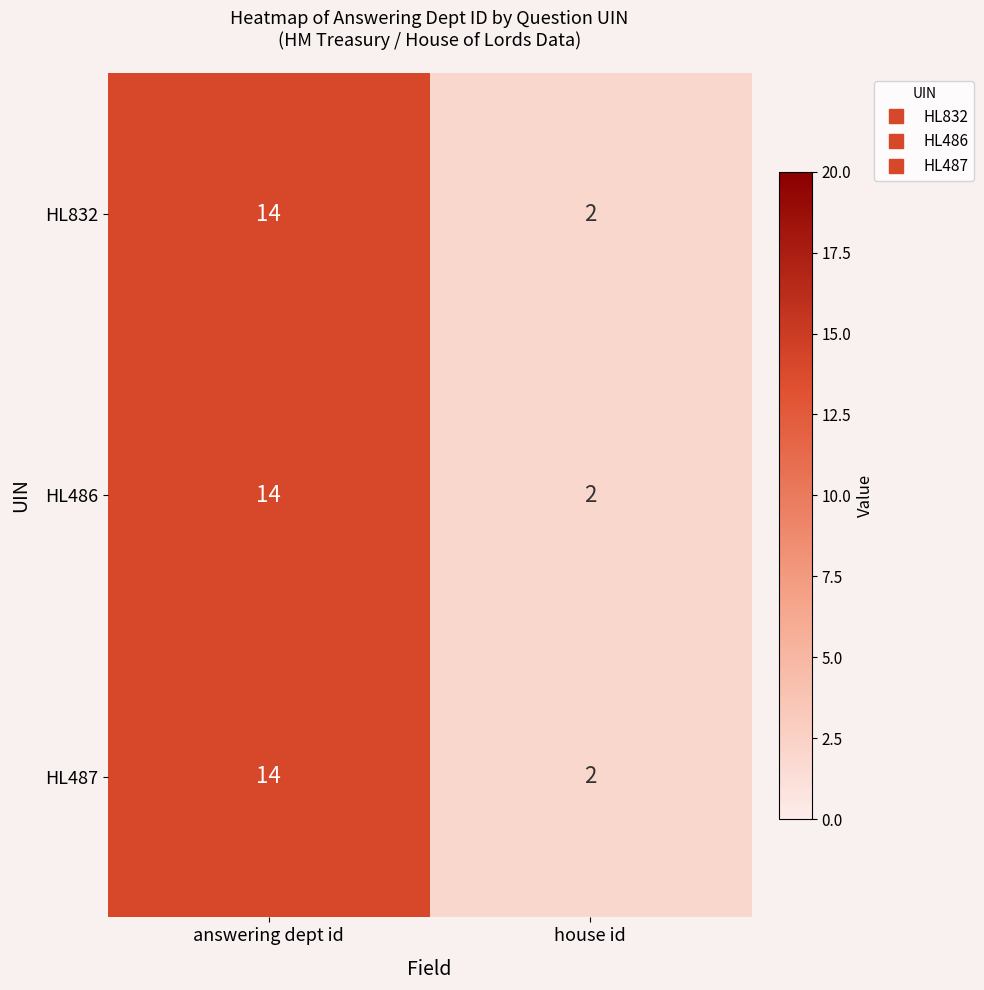

Rank the categories by HL486 value from lowest to highest.

house id, answering dept id